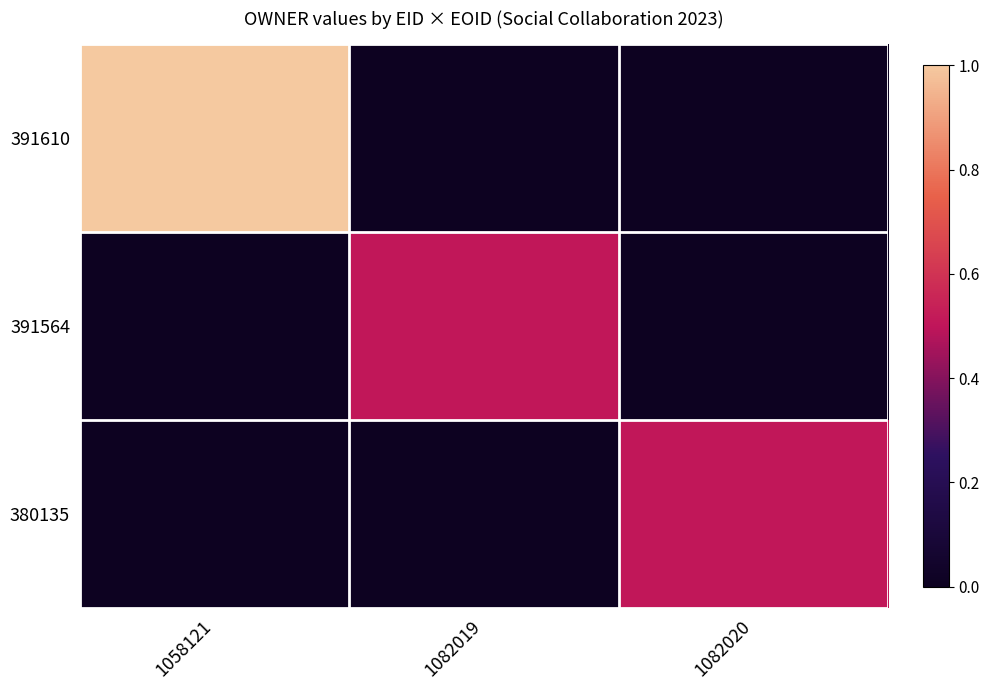

Reading left to right, list all the values displayed in this chart.

391610: 1058121=365178	1082019=0	1082020=0
391564: 1058121=0	1082019=185930	1082020=0
380135: 1058121=0	1082019=0	1082020=185930